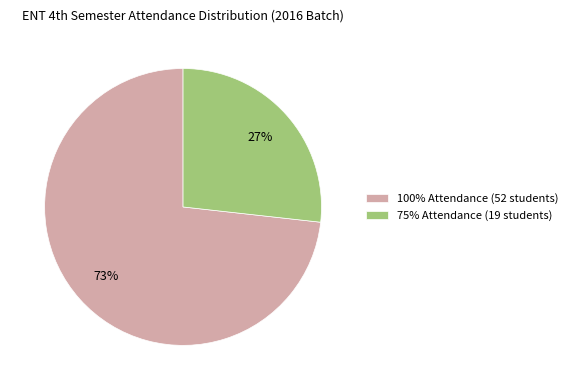

Between 100% Attendance and 75% Attendance, which is larger?

100% Attendance